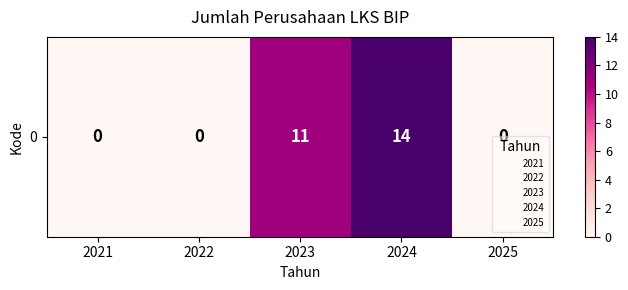

At which label is the value closest to 7?

2023